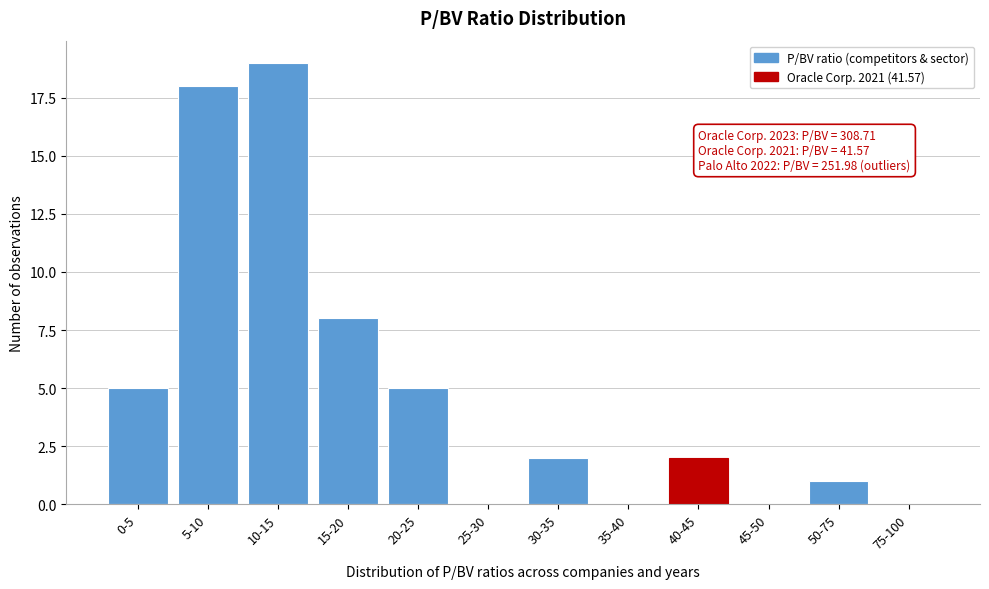

True or false: the data shows 0 at 45-50.

True